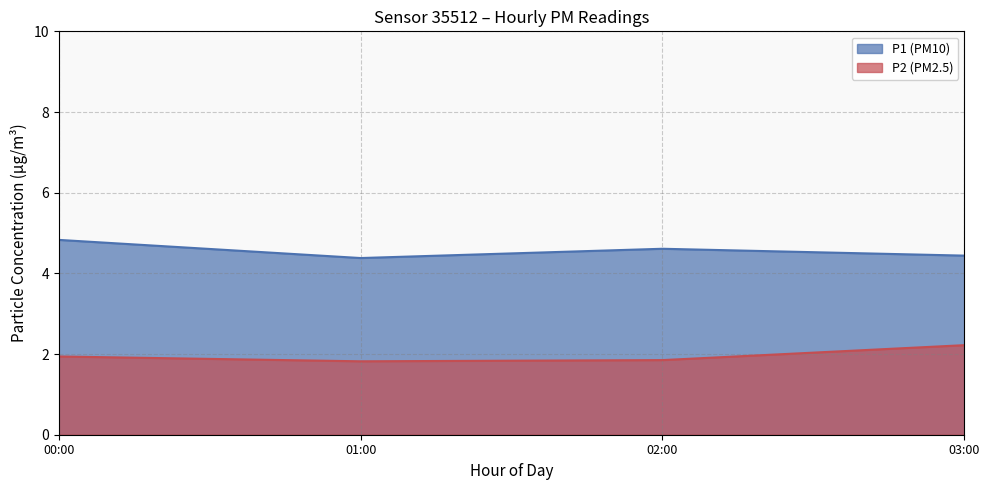

True or false: P1 and P2 cross at least once.

False